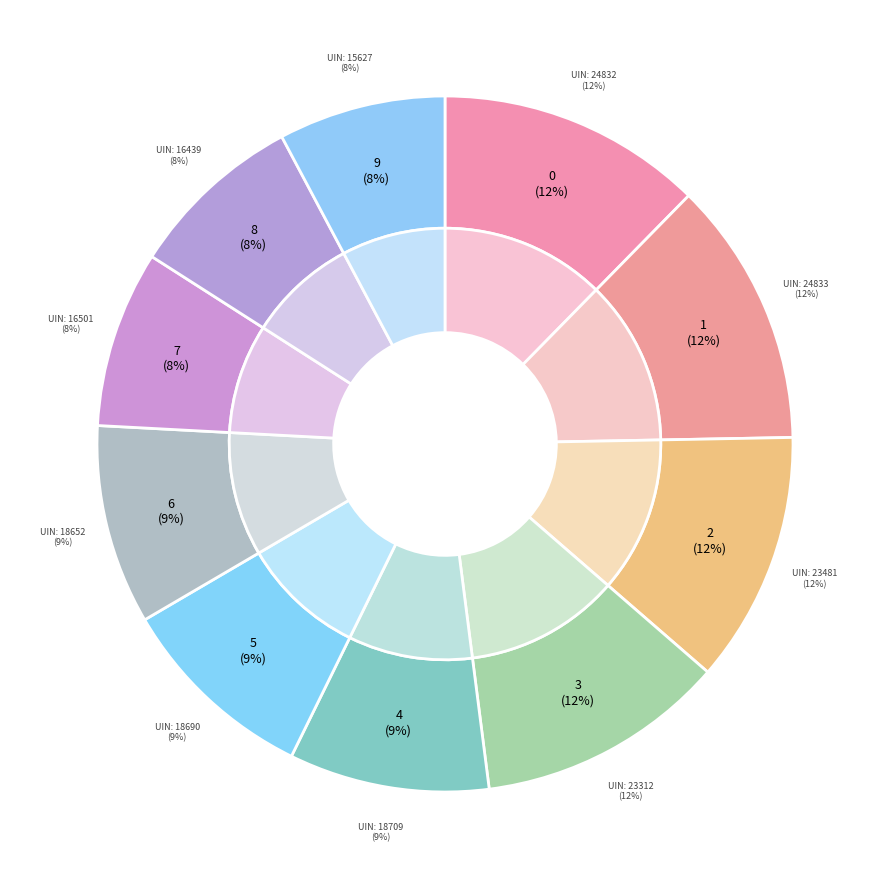

Do 18690 and 23312 together represent more than half of the pie?

No